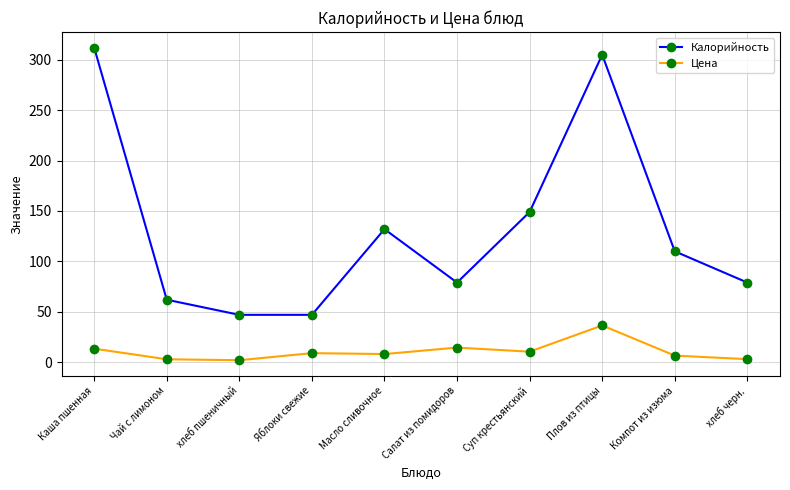

Rank the series at Компот из изюма from lowest to highest value.

Цена, Калорийность